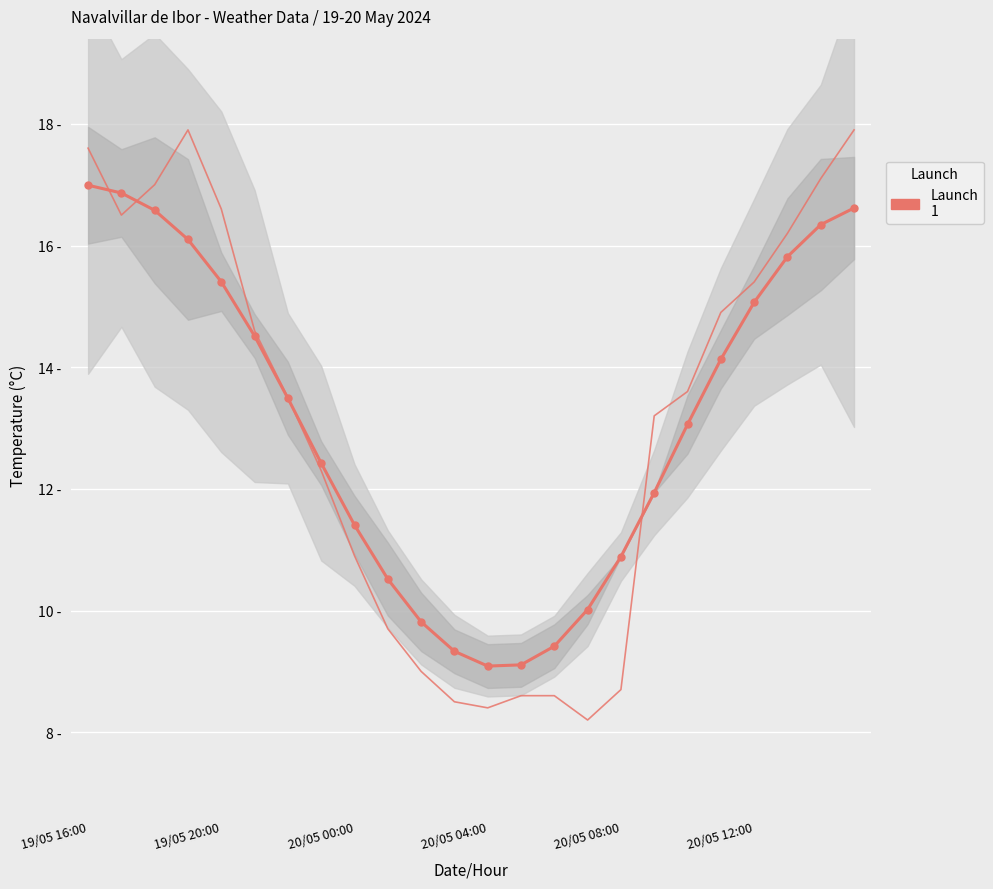

Between 21 and 16, which is larger?

21